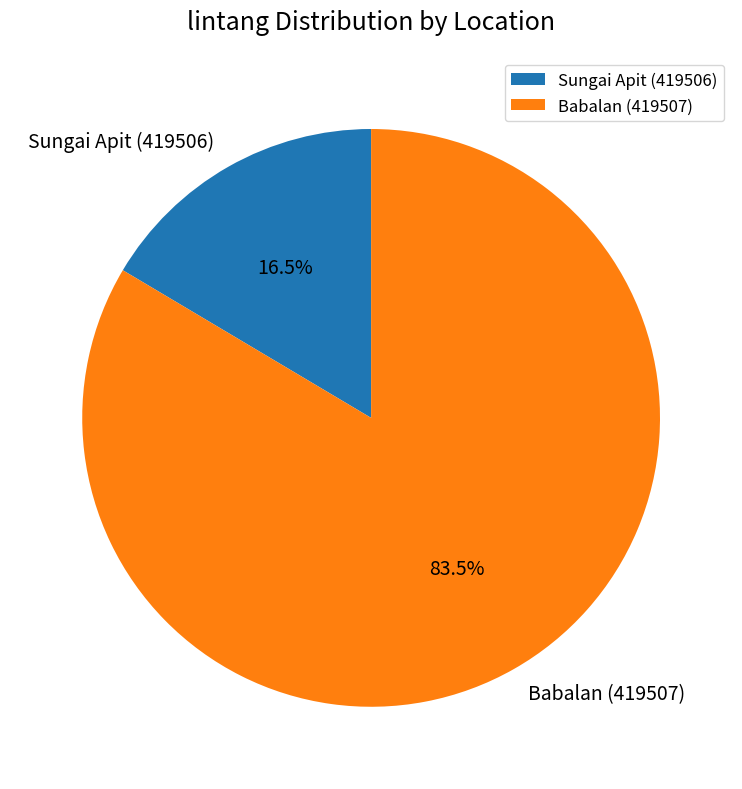

Which slice represents more than half of the pie?

Babalan (419507)